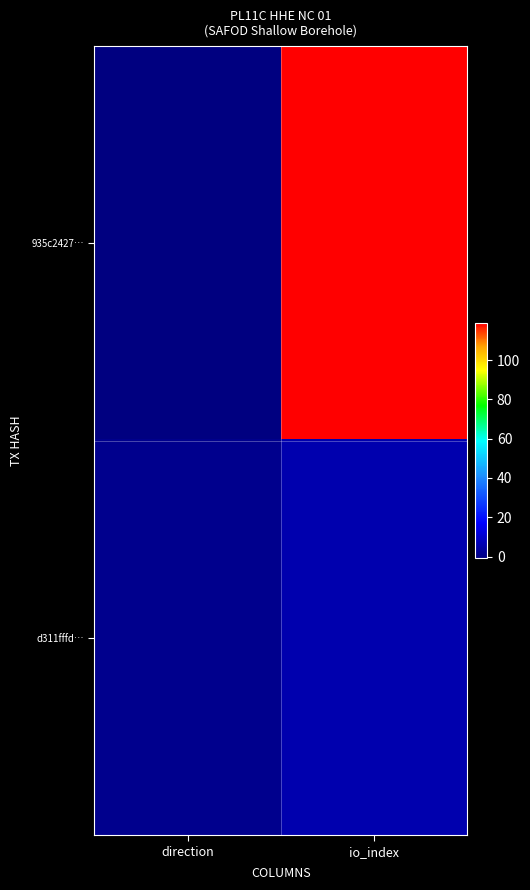

Which series has the largest total across all categories?

935c2427…